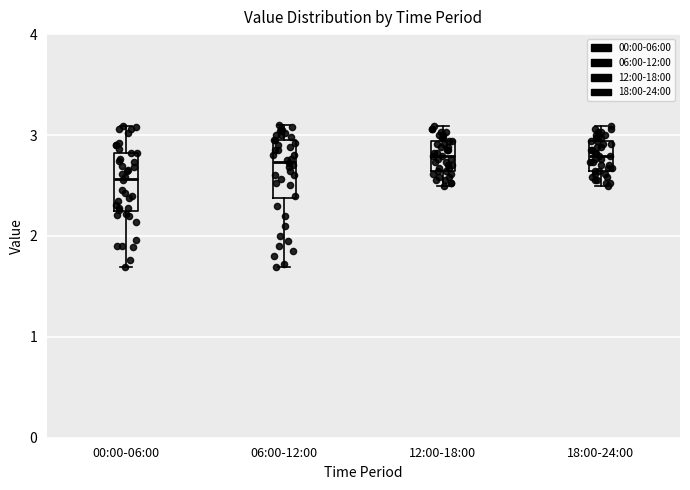

Reading left to right, transcribe this box plot: for each box, give where its median line is, the range the box spans, and where its two whiskers end, as read against the y-axis. The values are not printed on the chart, so give them approximately, as read against the axis.

00:00-06:00: median 2.6, box 2.3 to 2.8, whiskers 1.7 to 3.1
06:00-12:00: median 2.7, box 2.4 to 3.0, whiskers 1.7 to 3.1
12:00-18:00: median 2.8, box 2.6 to 2.9, whiskers 2.5 to 3.1
18:00-24:00: median 2.8, box 2.6 to 2.9, whiskers 2.5 to 3.1